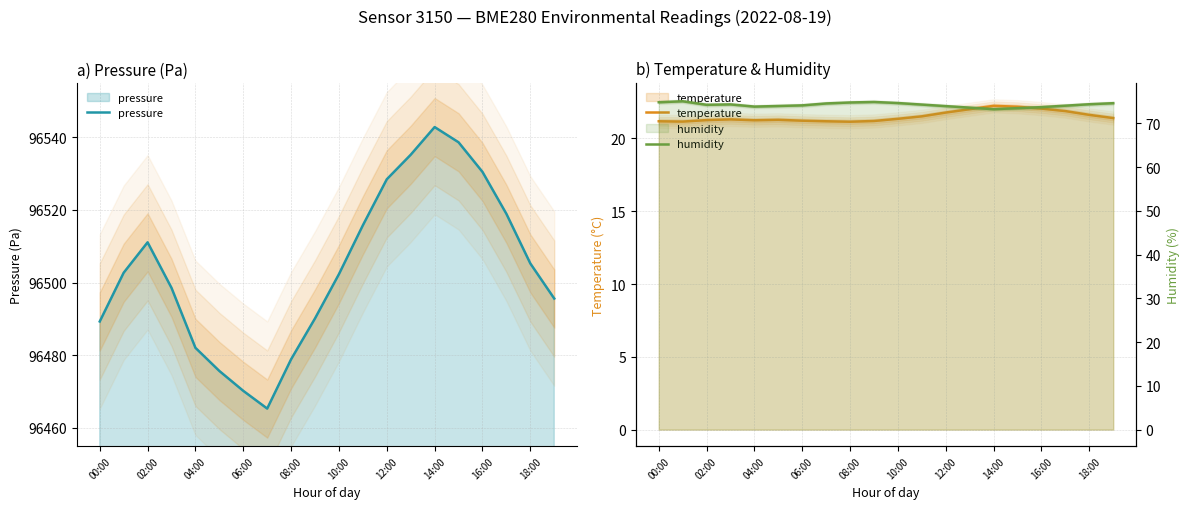

How many values in the pressure series are below 96502?

9